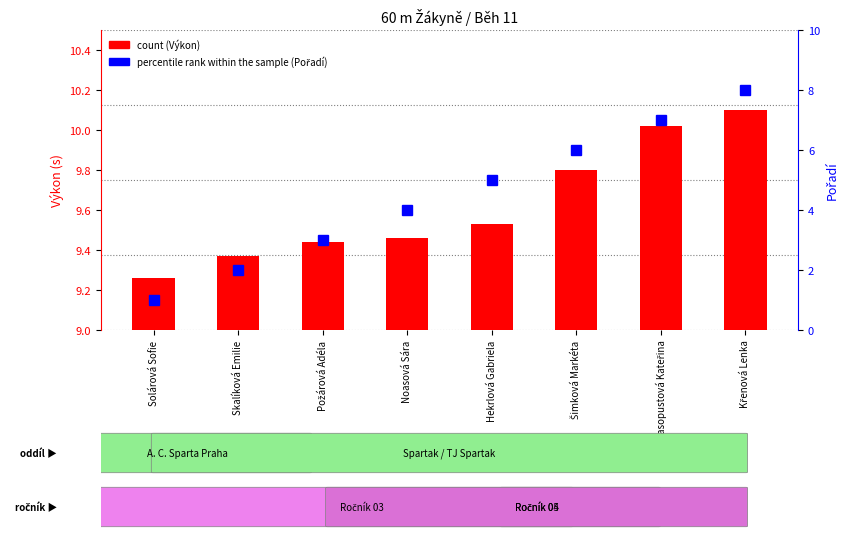

Count the number of categories in the chart.

8